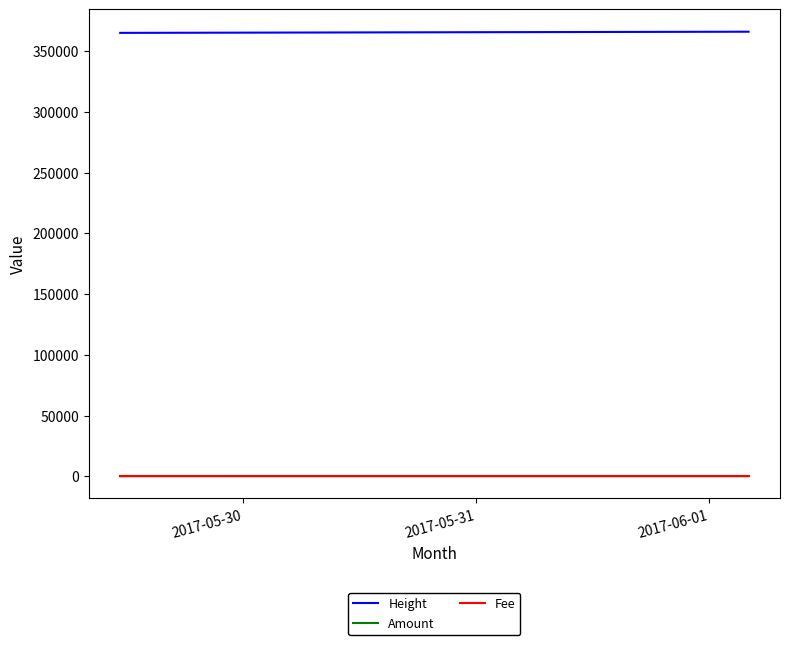

What is the maximum value for Height?

366185